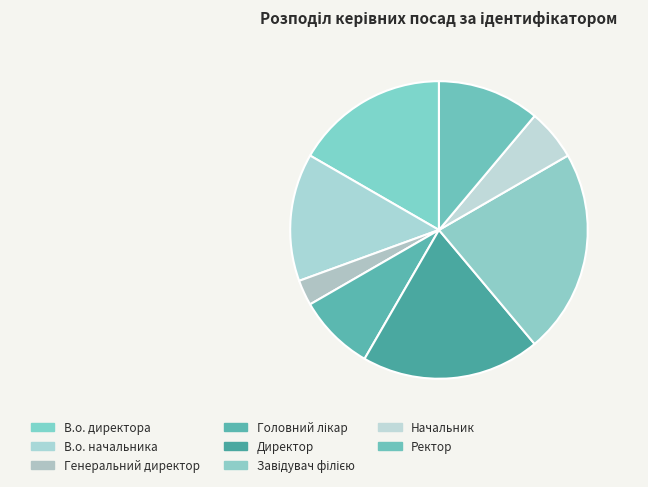

To the nearest percent, what is the difference between the Ректор and Начальник slice percentages?

6%